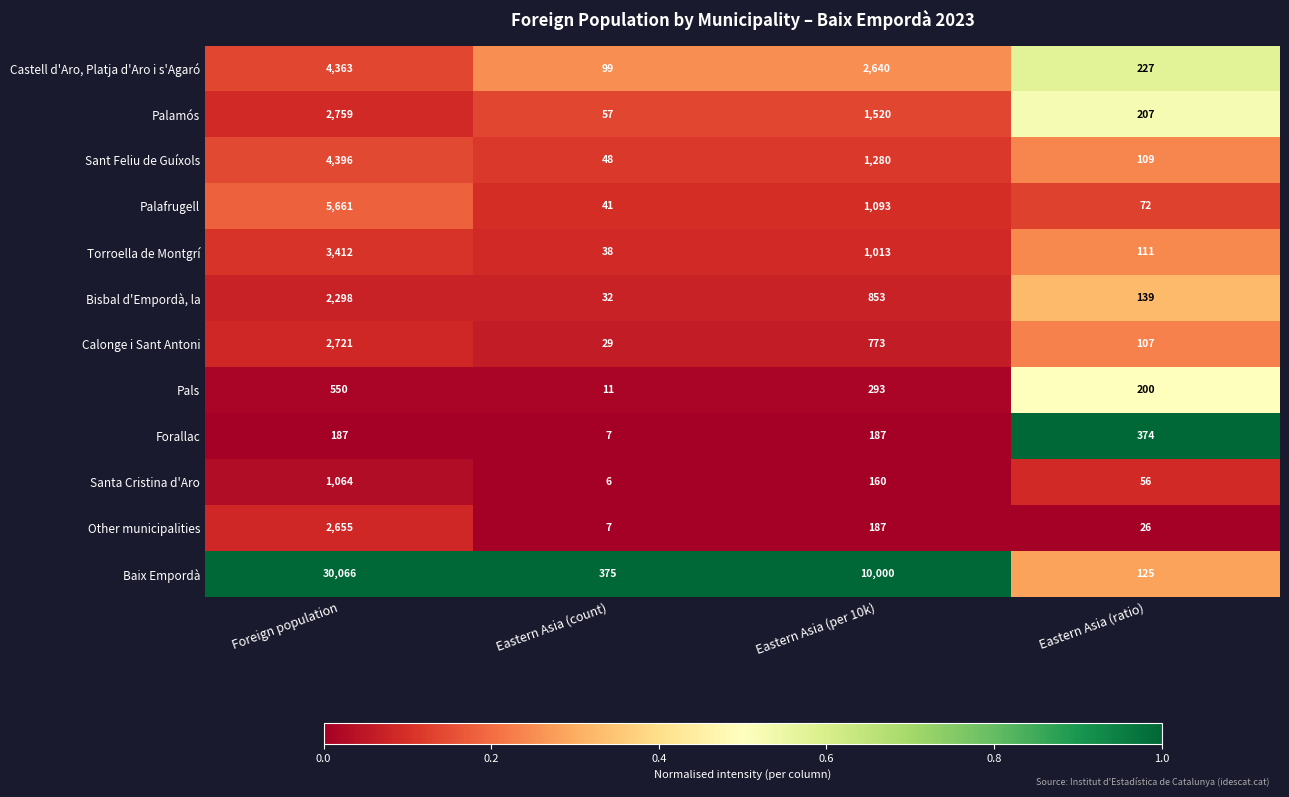

What is the difference between the Calonge i Sant Antoni values at Foreign population and Eastern Asia (count)?

2692